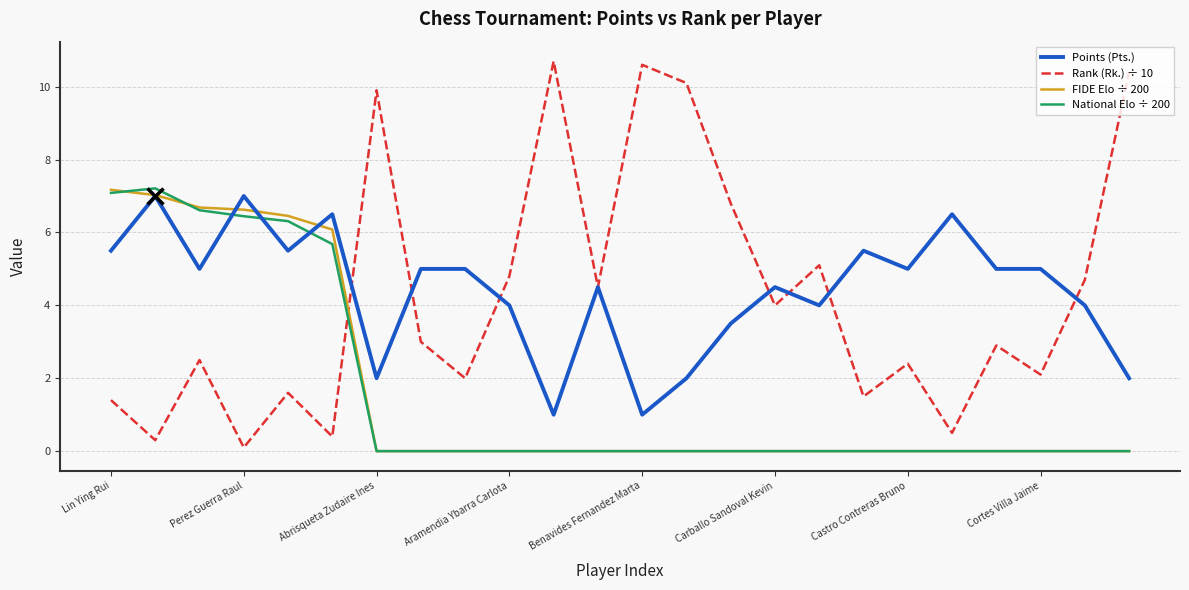

Which series has the widest spread of values?

Rank (Rk.) ÷ 10